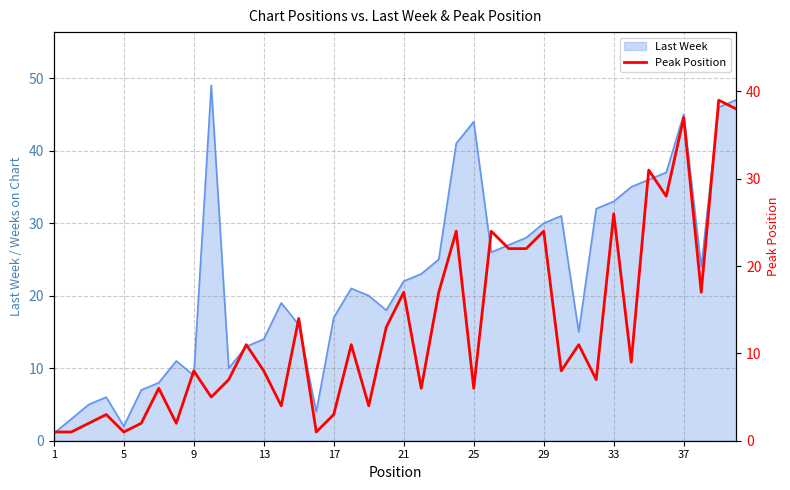

The value of Last Week at 21 is 29. True or false?

False